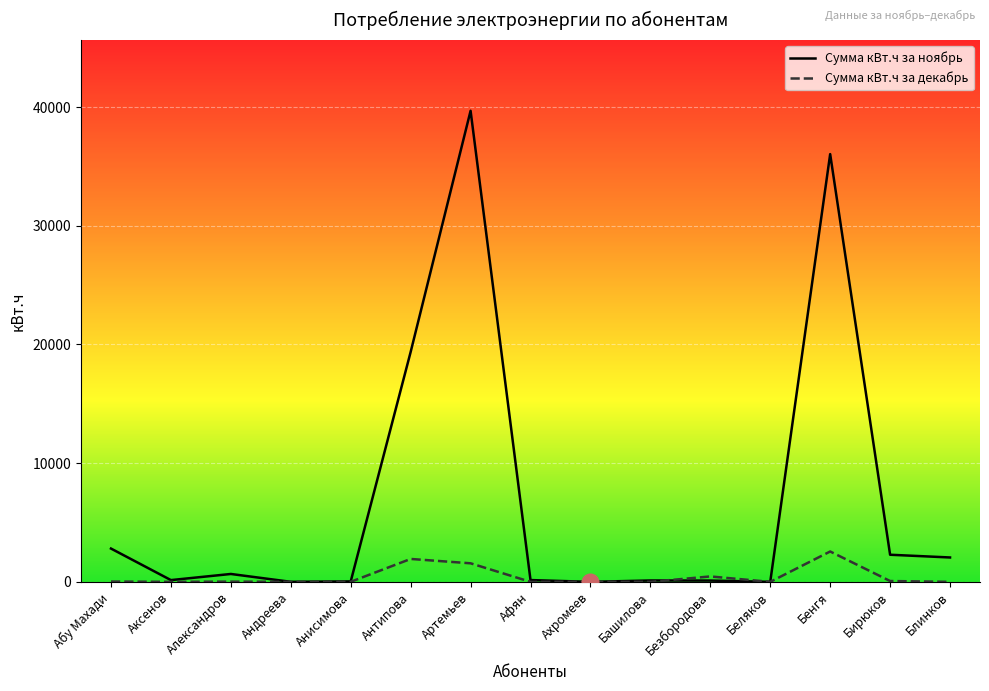

At which category does Сумма кВт.ч за ноябрь reach its first local peak?

Александров